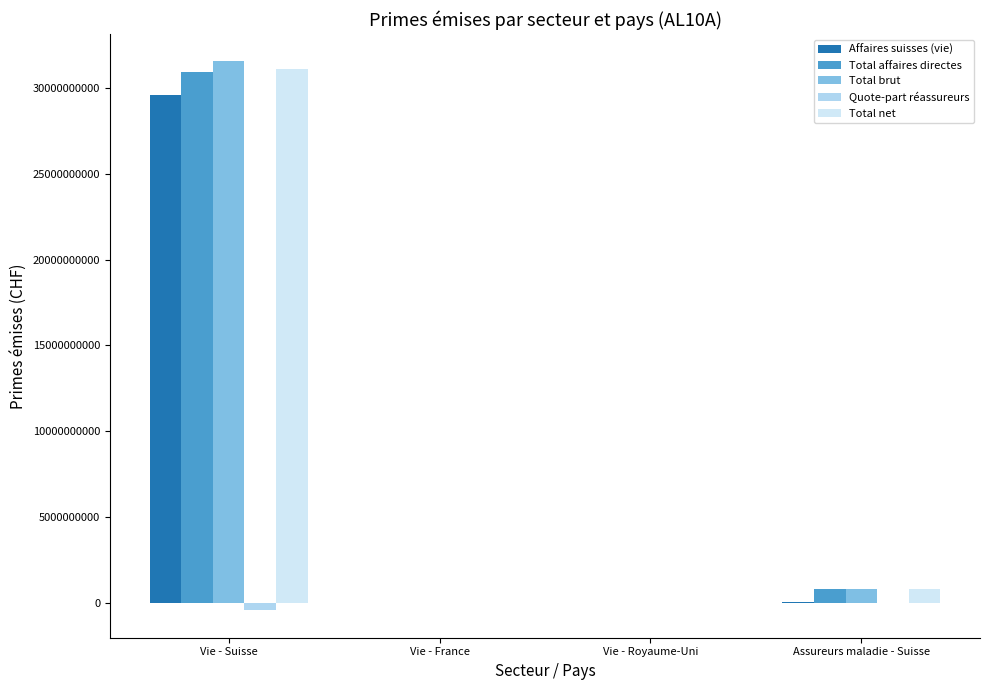

What is the label of the 2nd bar from the right?

Vie - Royaume-Uni